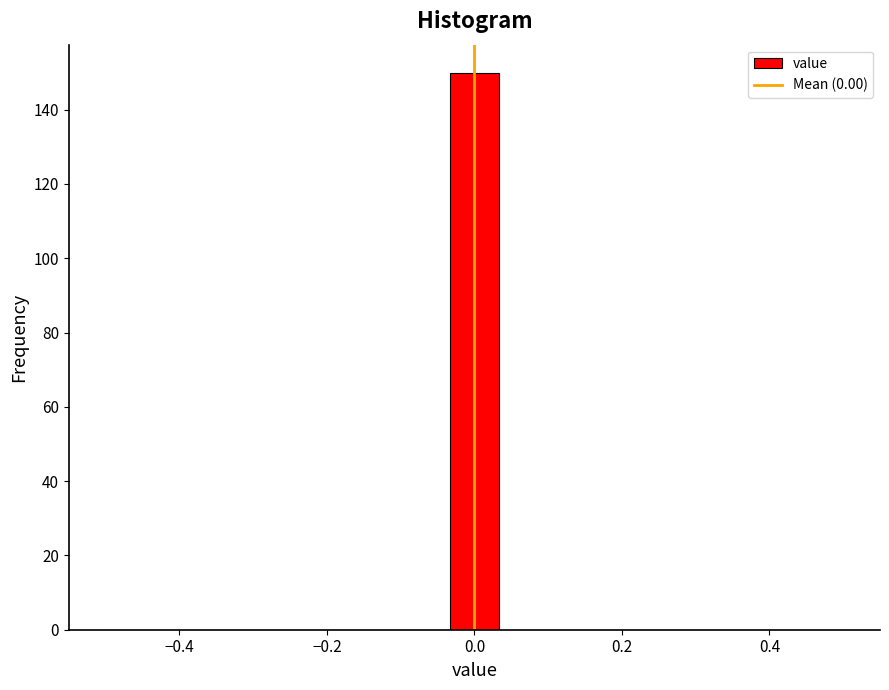

Read against the x-axis, roughly where is the centre of the tallest bar?

0.00